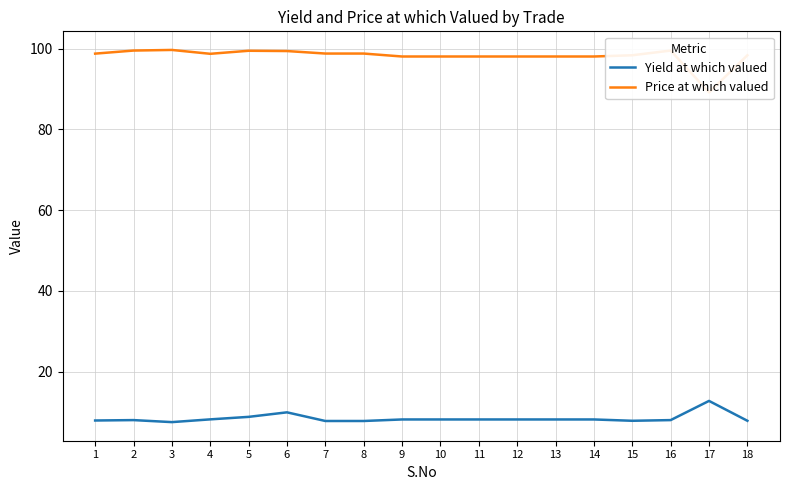

Rank the series by their maximum value, from lowest to highest.

Yield at which valued, Price at which valued